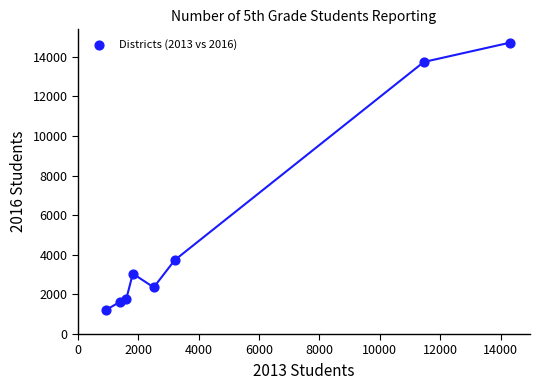

What Y value in the scatter plot is closest to 7965?

3735